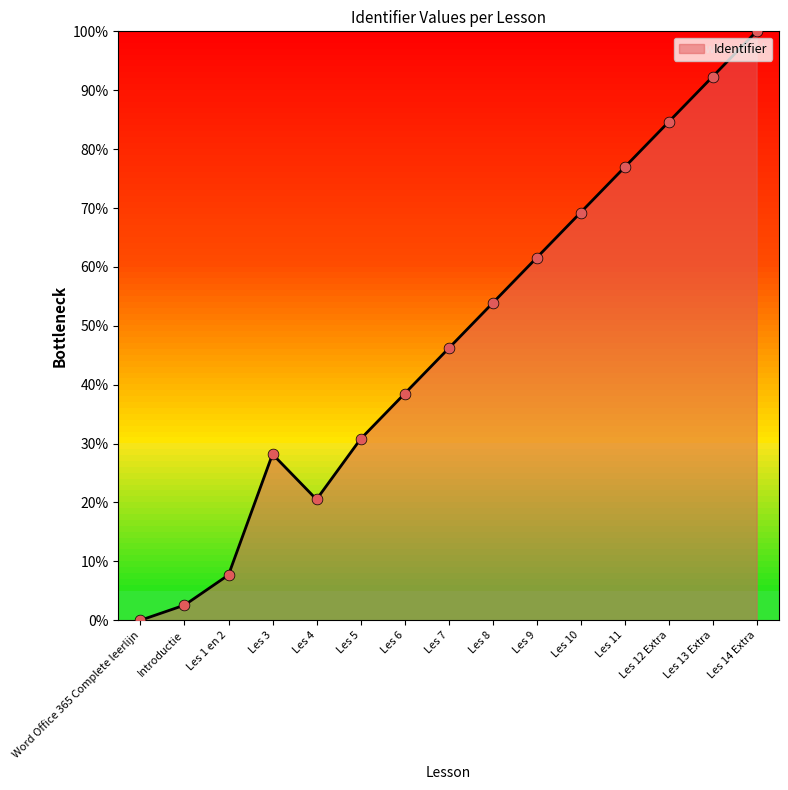

What is the change in value from Les 3 to Les 10?

+41.0